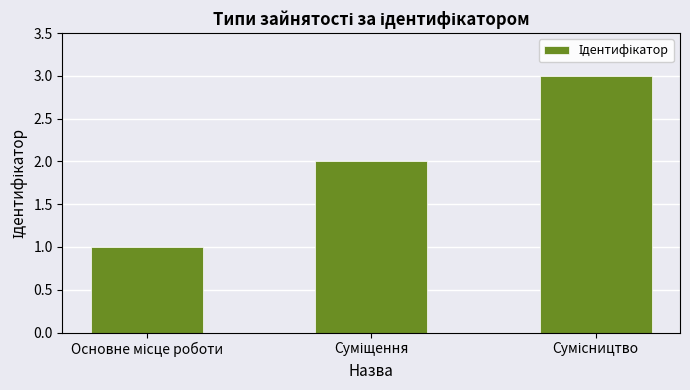

How many values are below 2?

1